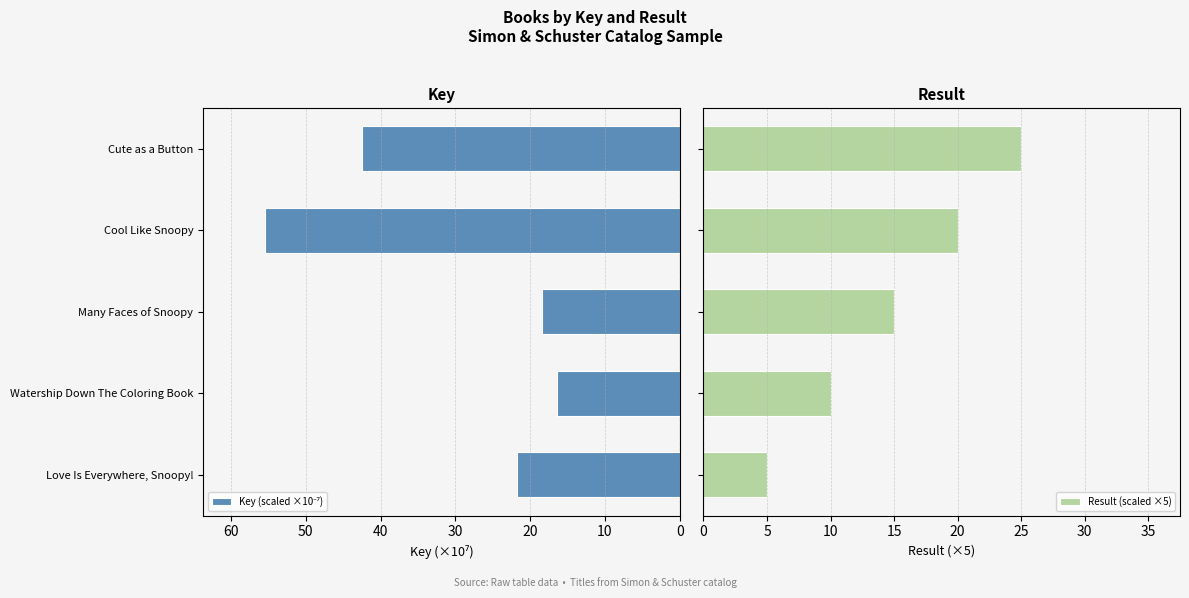

What are all the series names shown in the legend?

Key (scaled ×10⁻⁷), Result (scaled ×5)